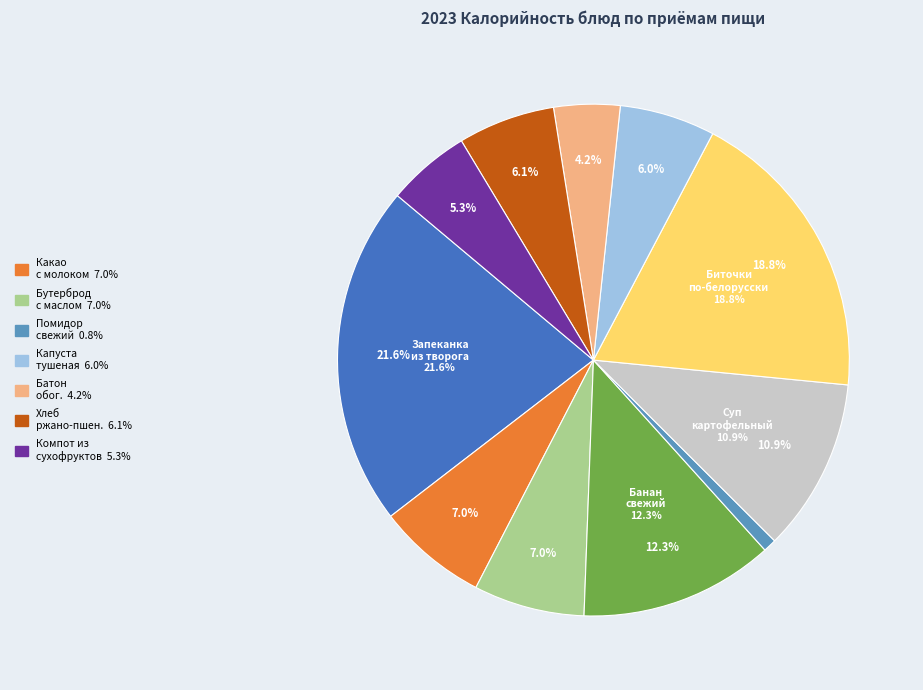

How many slices are in this pie chart?

11